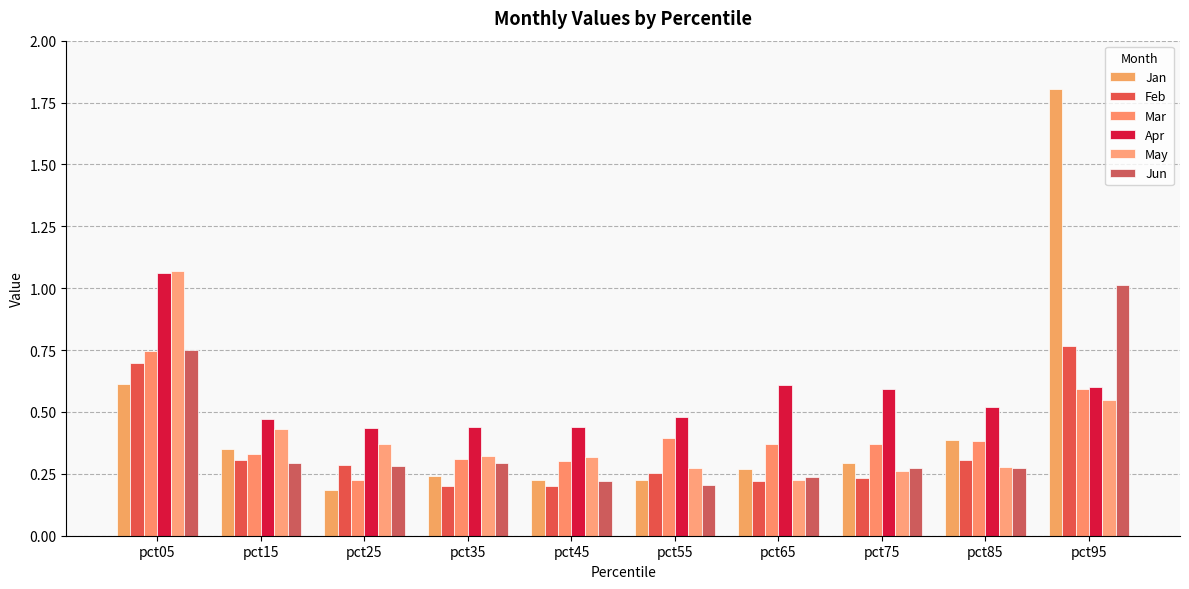

Are the bars horizontal?

No